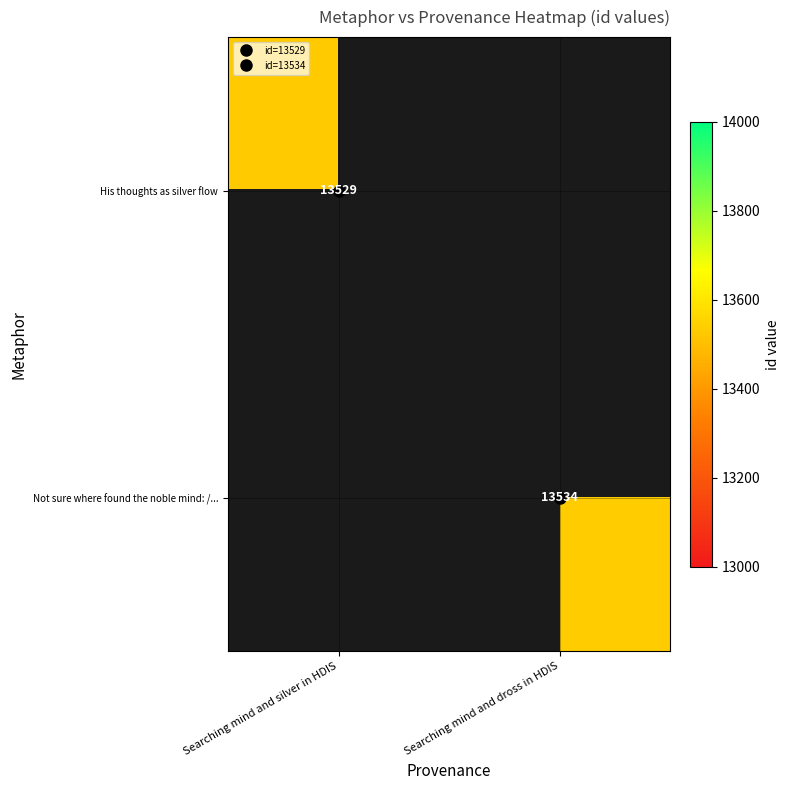

The Not sure where found the noble mind: /... series shows 13534.0 at Searching mind and dross in HDIS. True or false?

True